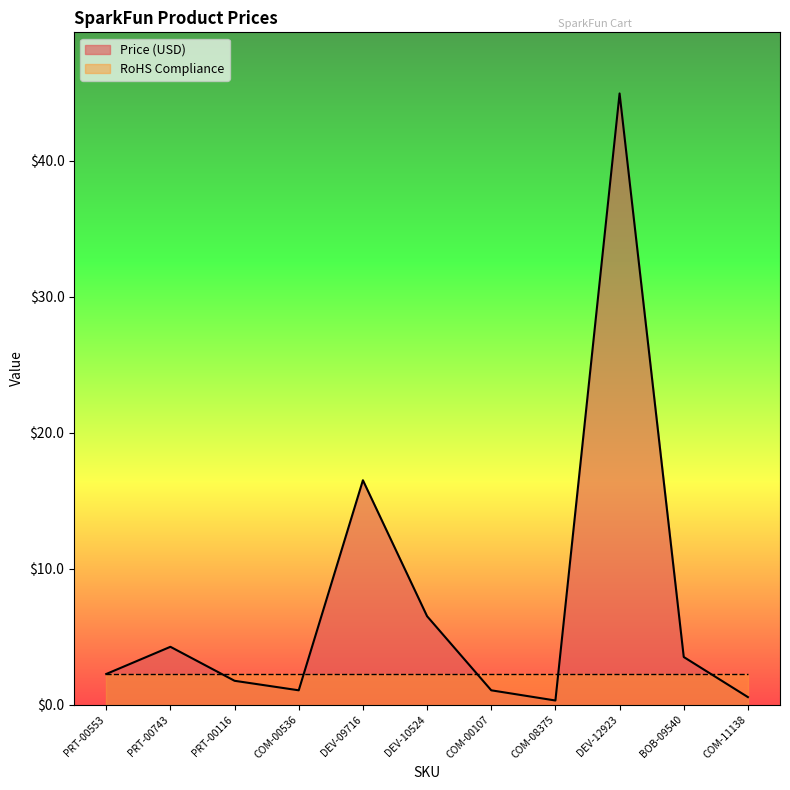

What is the sum of all values?

82.7